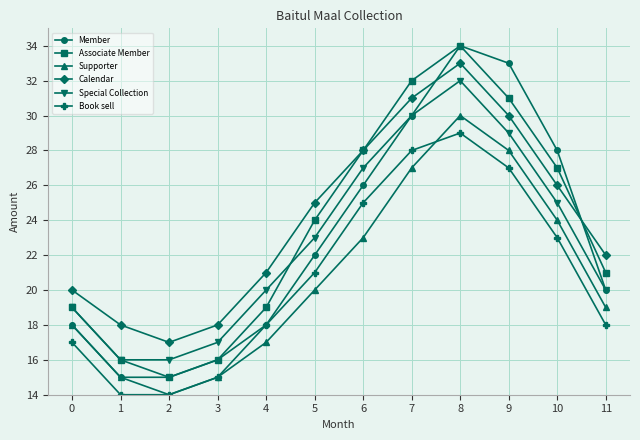

Between 2 and 6, which series saw the biggest shift?

Associate Member